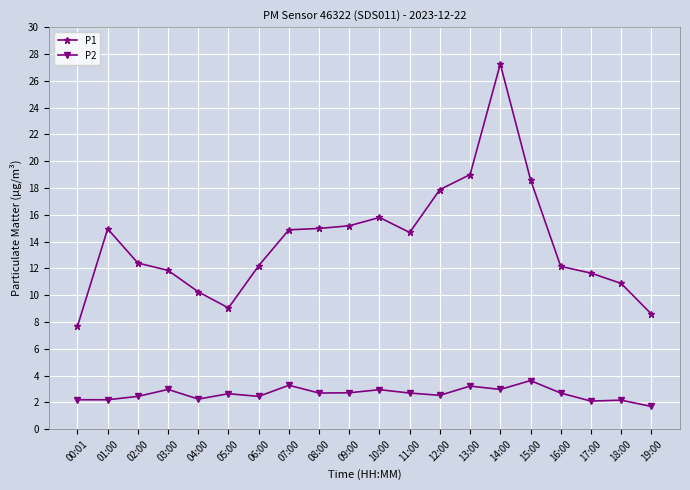

What is the sum of all P2 values?

52.5